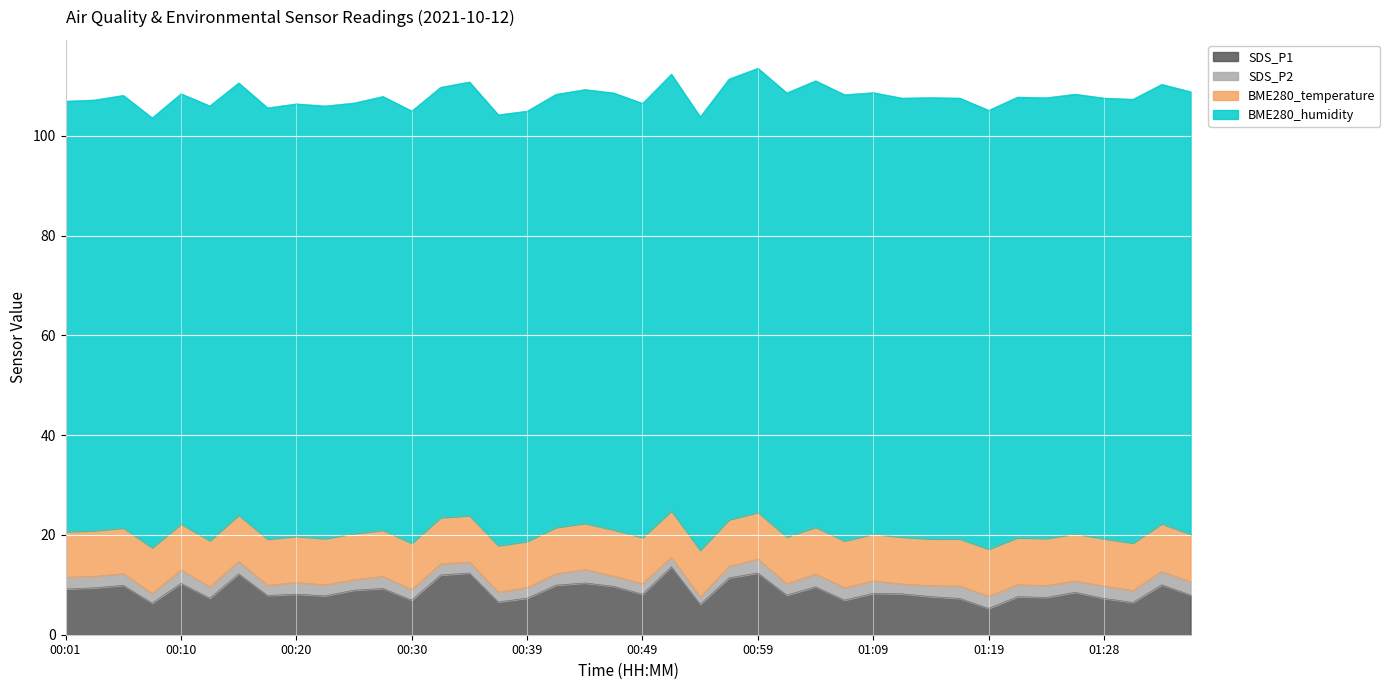

Where is the first local minimum for SDS_P2?

00:03